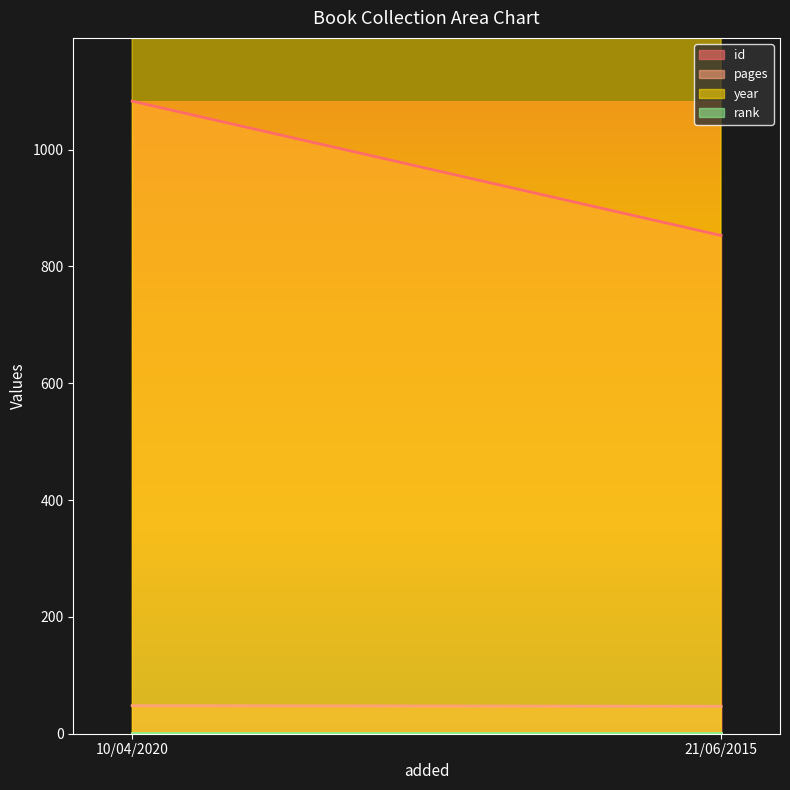

List the labels in order of rank value, smallest first.

10/04/2020, 21/06/2015